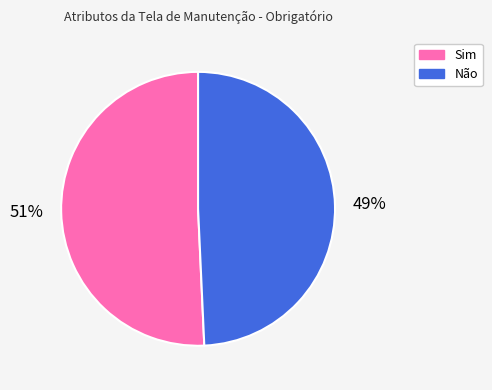

Do Sim and Não together represent more than half of the pie?

Yes